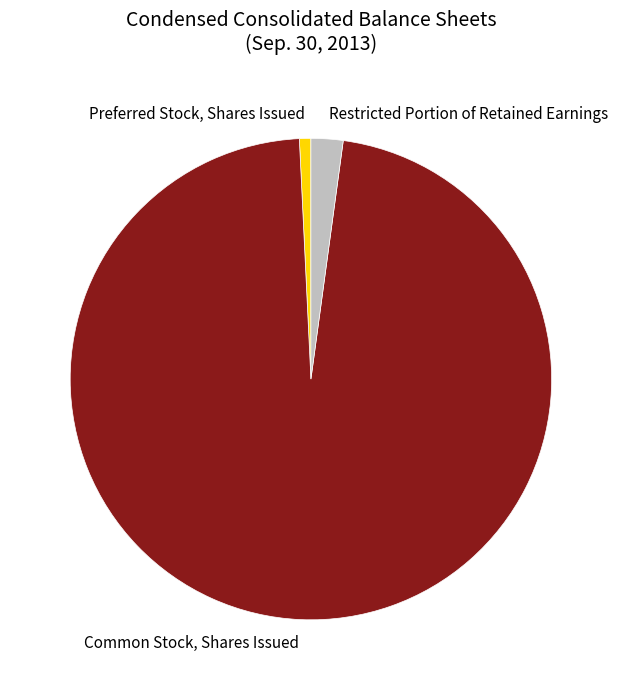

Rank the categories by value from lowest to highest.

Preferred Stock, Shares Issued, Restricted Portion of Retained Earnings, Common Stock, Shares Issued